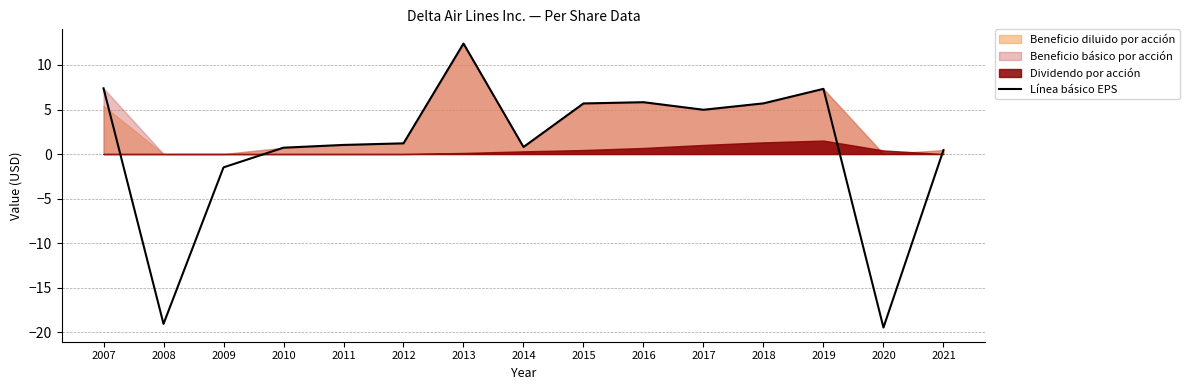

Rank the categories by value from lowest to highest.

2020, 2008, 2009, 2021, 2010, 2014, 2011, 2012, 2017, 2015, 2018, 2016, 2019, 2007, 2013